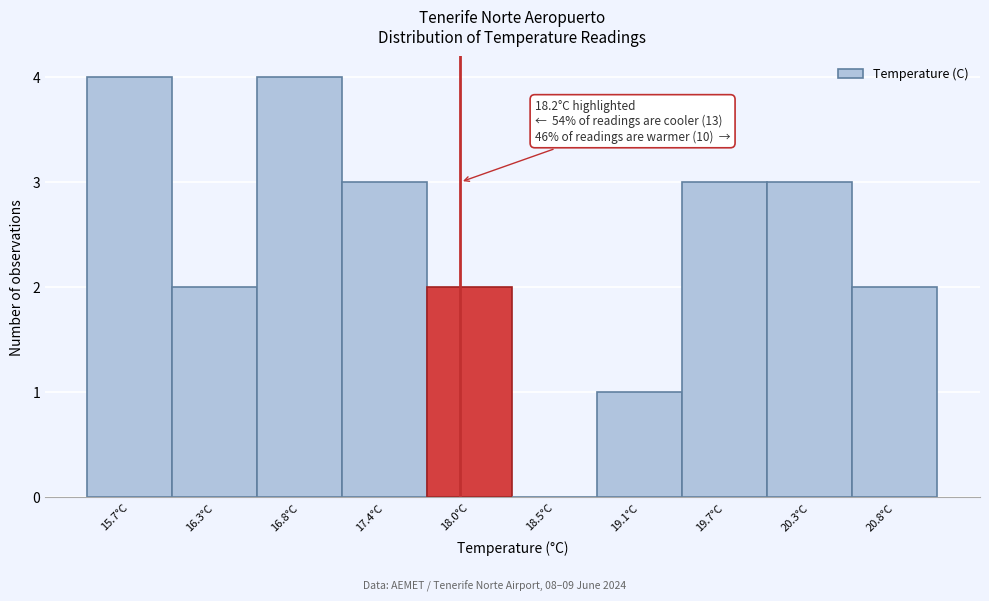

Reading left to right, what are all the values shown in this chart?

15.7°C=4	16.3°C=2	16.8°C=4	17.4°C=3	18.0°C=2	18.5°C=0	19.1°C=1	19.7°C=3	20.3°C=3	20.8°C=2